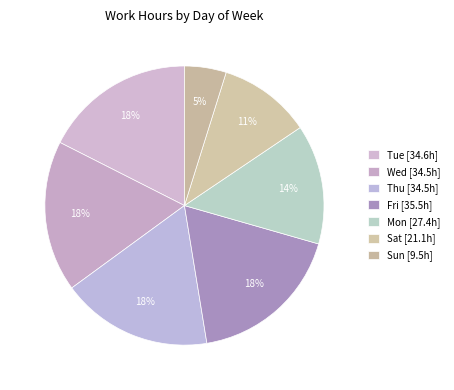

What is the smallest slice in the pie chart?

Sun